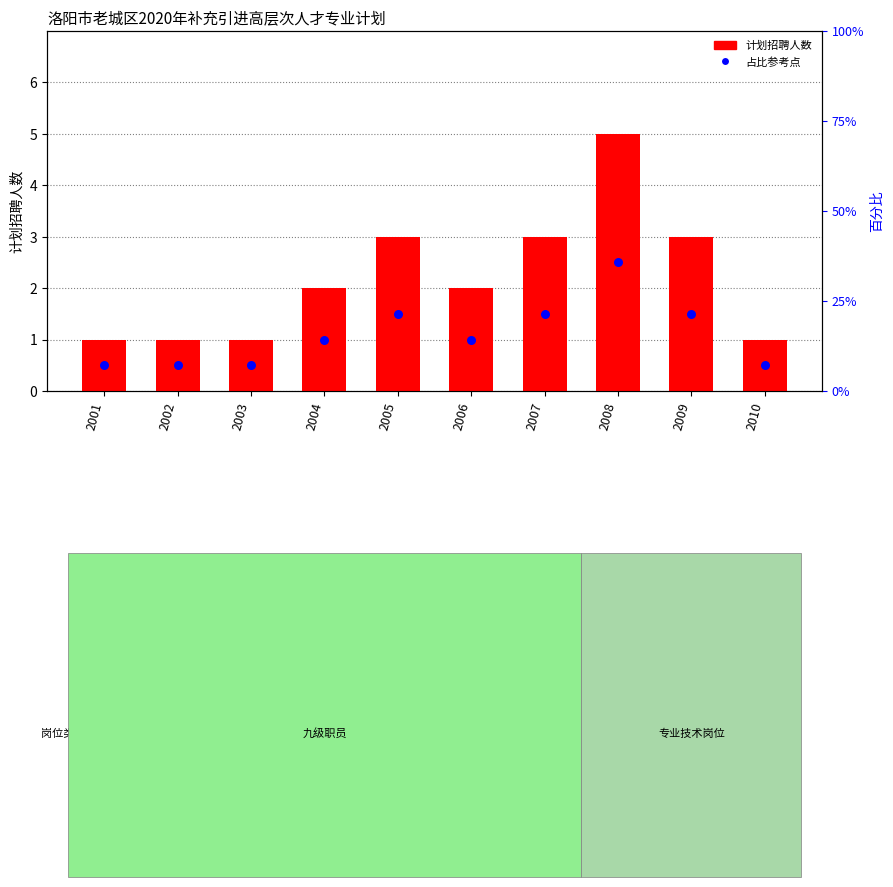

Which series has the widest spread of Y values?

计划招聘人数